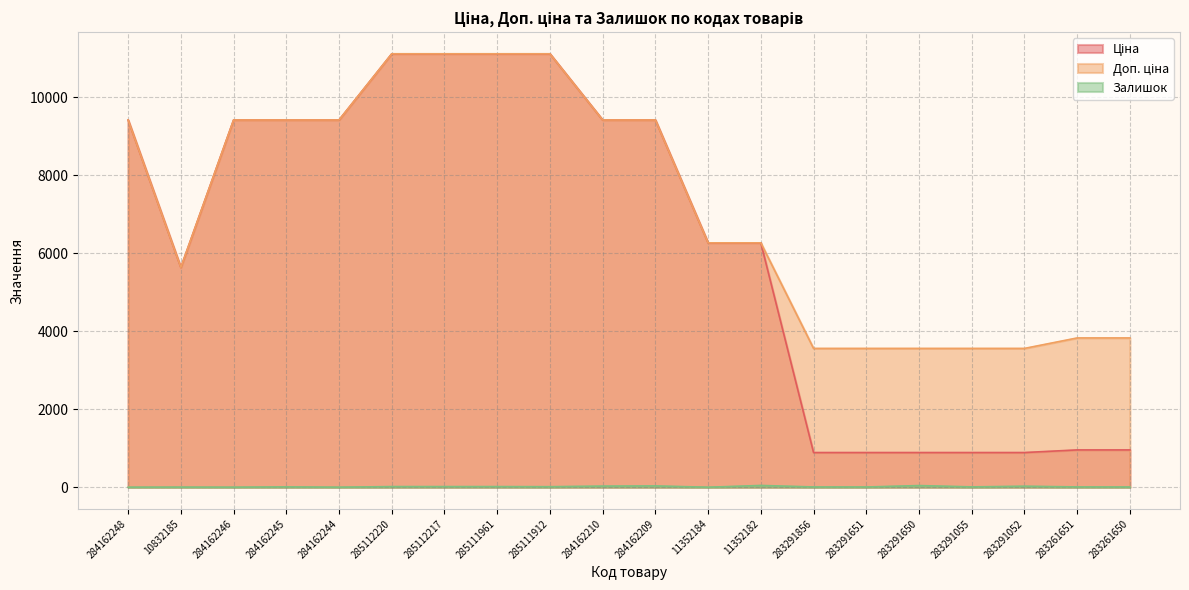

What is the label of the 20th point from the right?

284162248